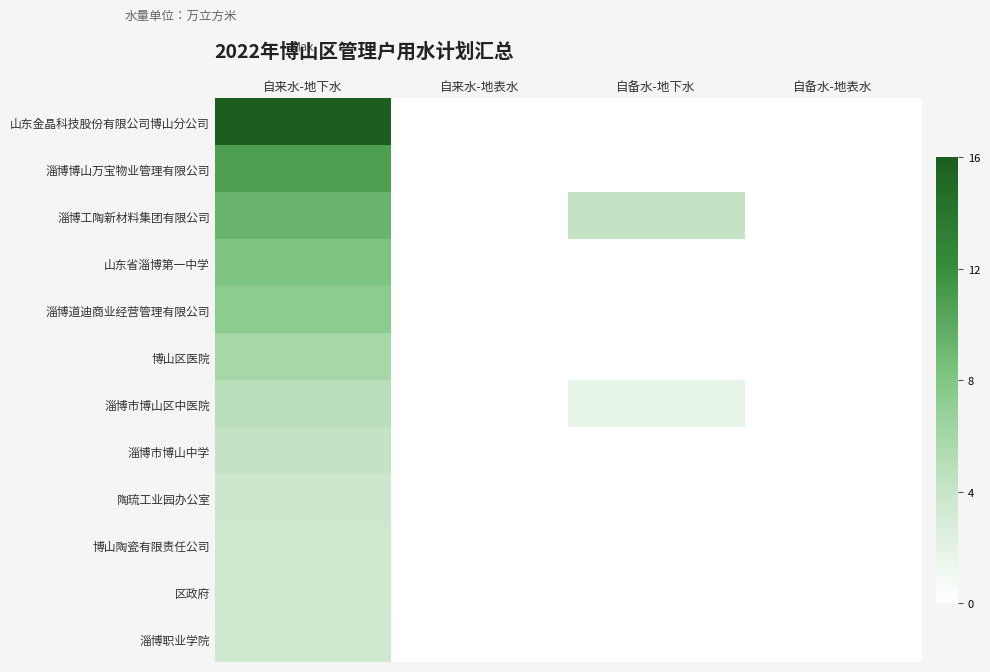

What is the total value across all series at 自备水-地下水?

6.0